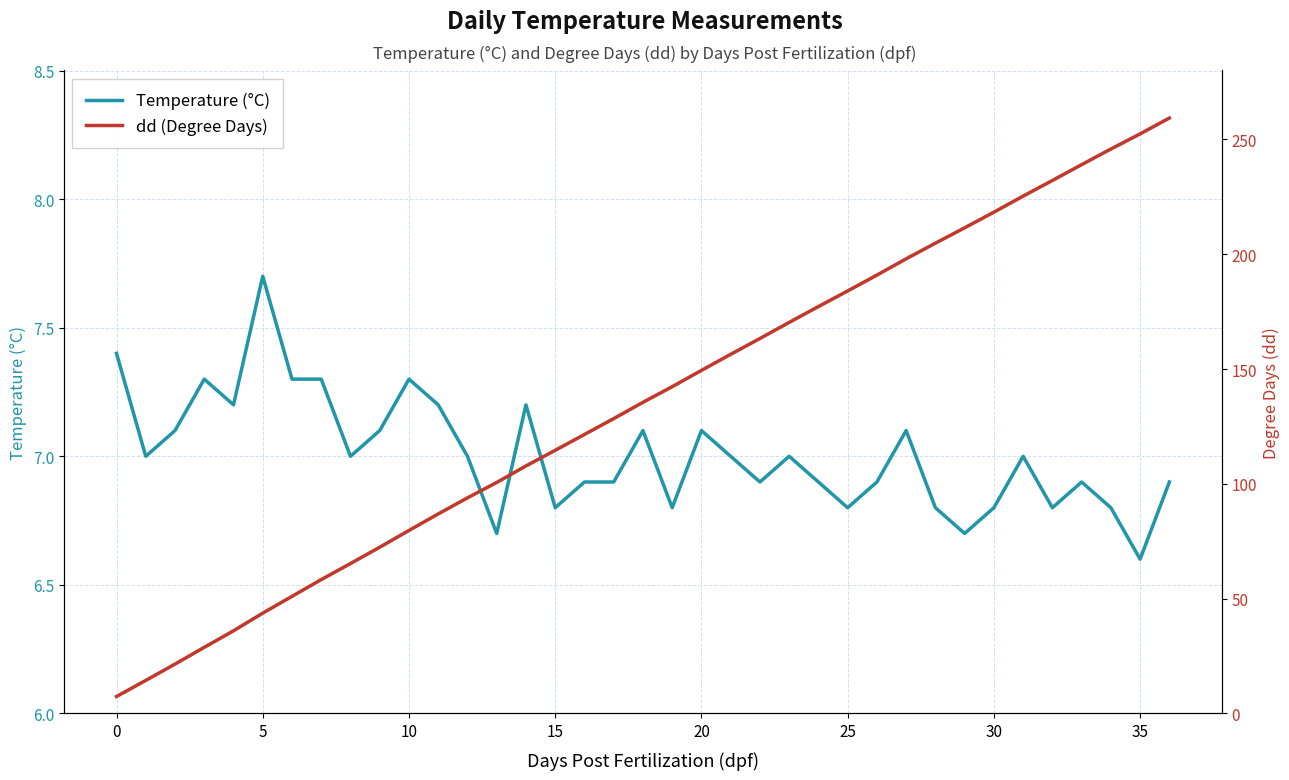

True or false: Temperature (°C) has a value of 7.1 at 20.

True